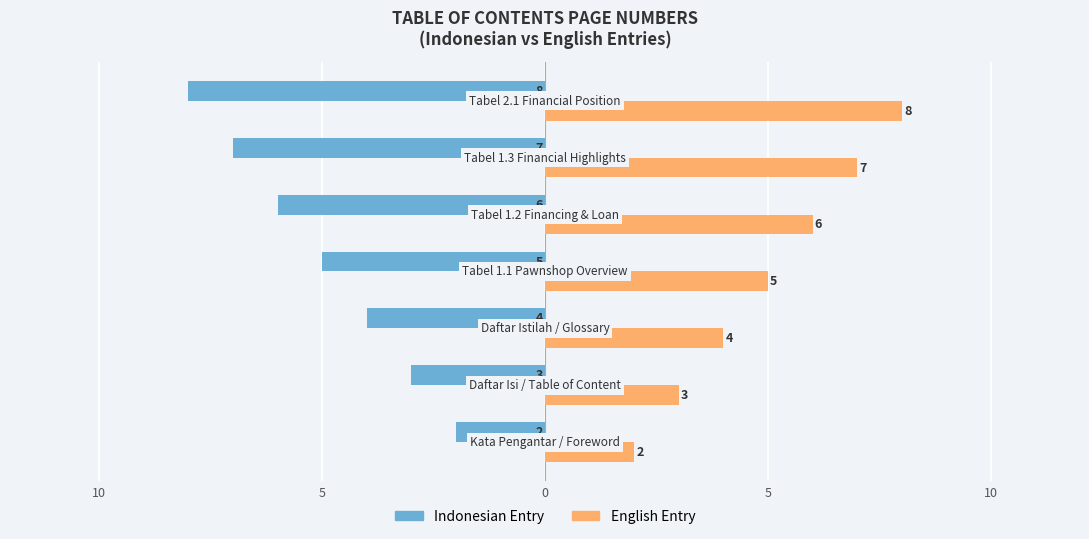

What are all the series names shown in the legend?

Indonesian Entry, English Entry